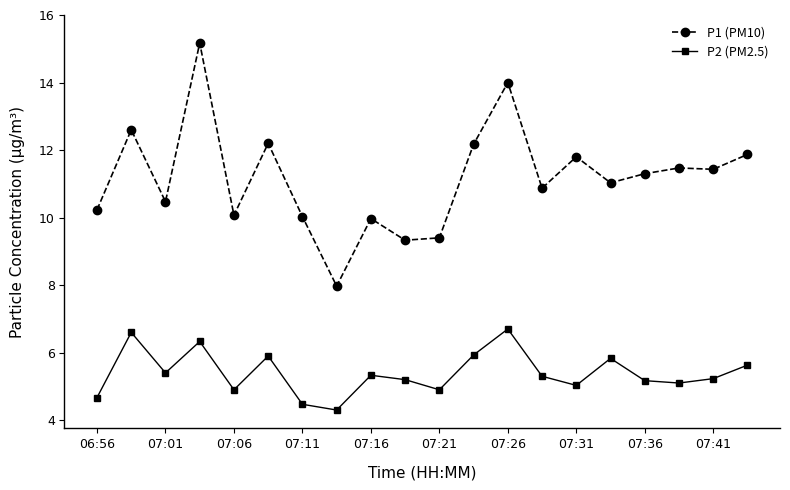

What is the highest value of the P2 (PM2.5) series?

6.7